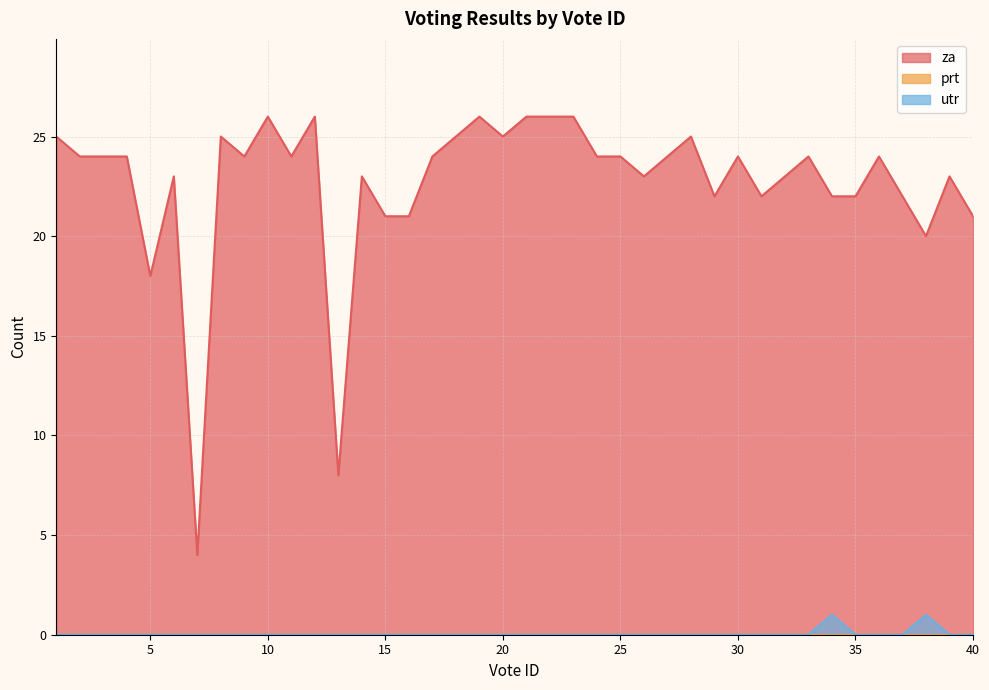

Which series has the widest spread of values?

za